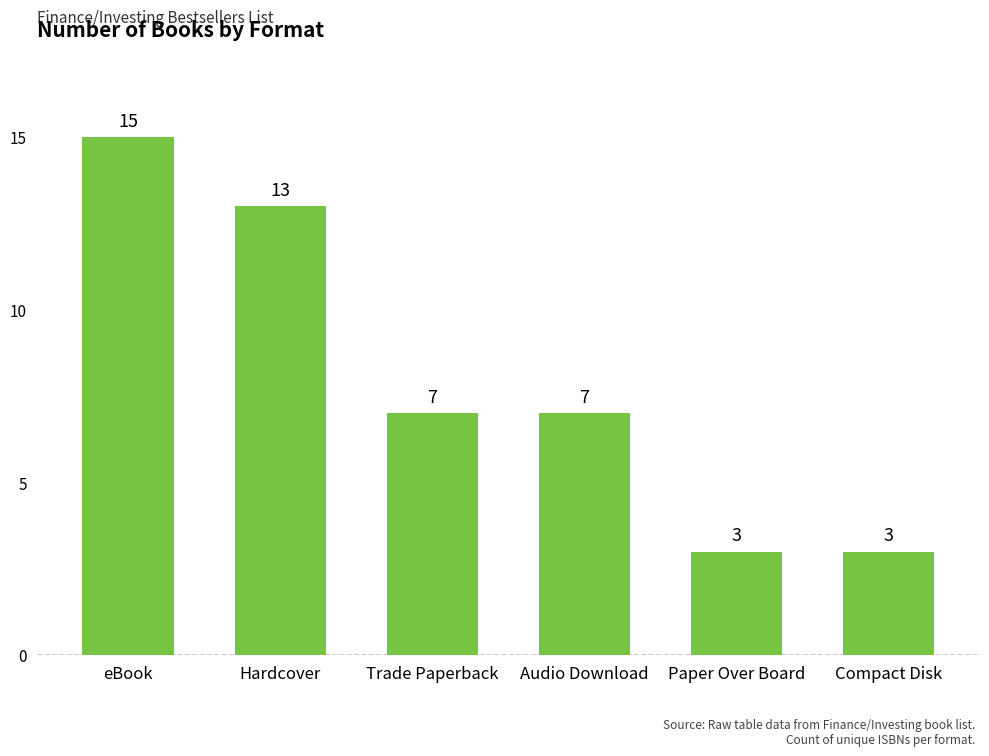

Between Trade Paperback and Paper Over Board, which is larger?

Trade Paperback